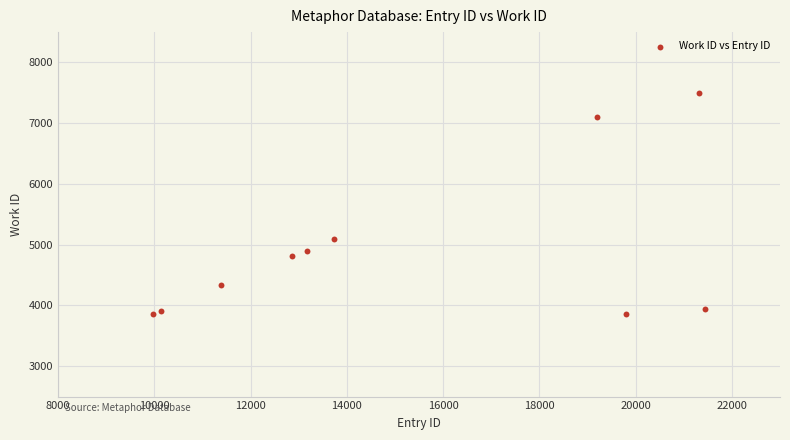

What is the range of Y values (max minus min)?

3630